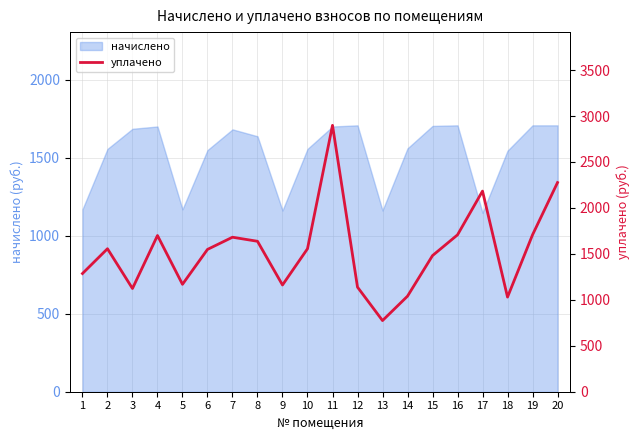

How many data points are less than 1555?

10